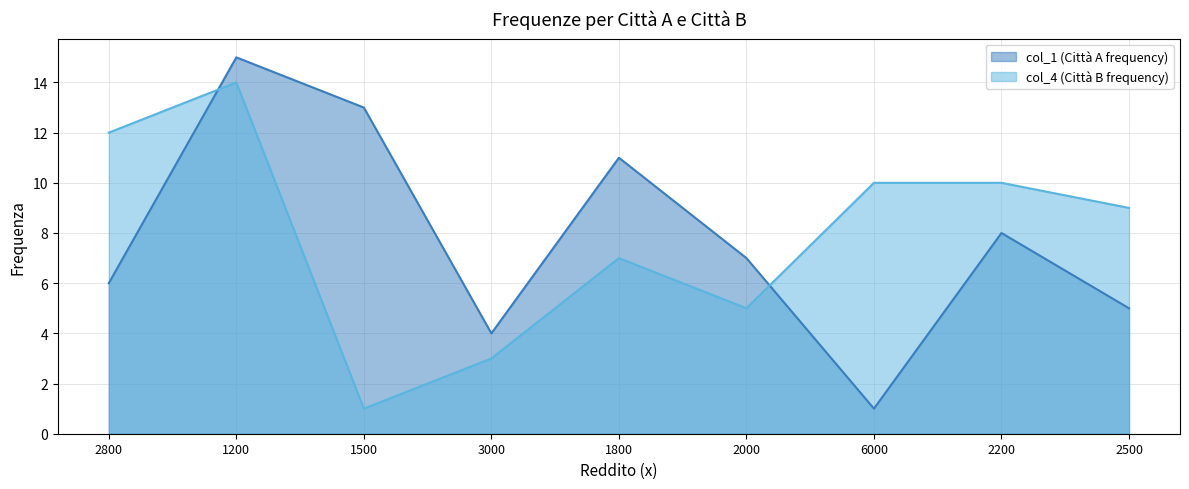

What is the lowest value of the col_4 (Città B frequency) series?

1